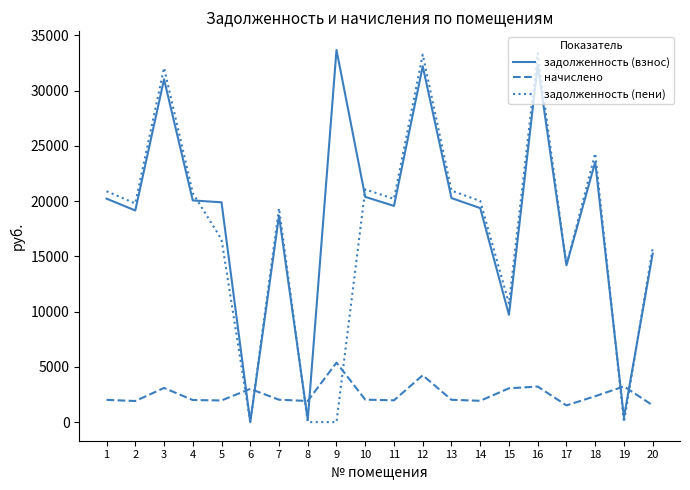

What is the maximum value for задолженность (взнос)?

33671.0